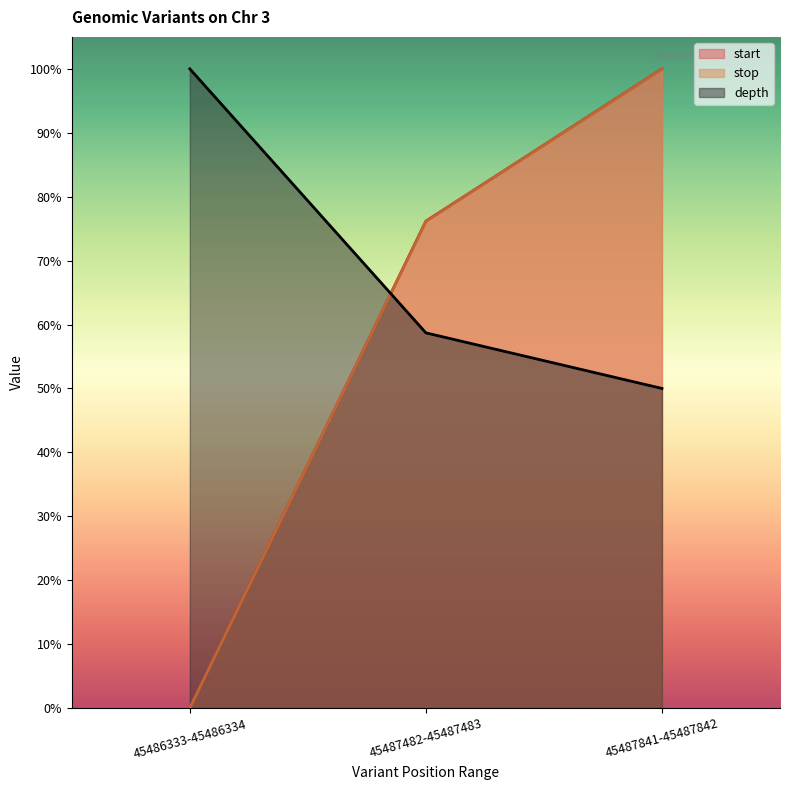

What is the label of the 3rd point from the right?

45486333-45486334